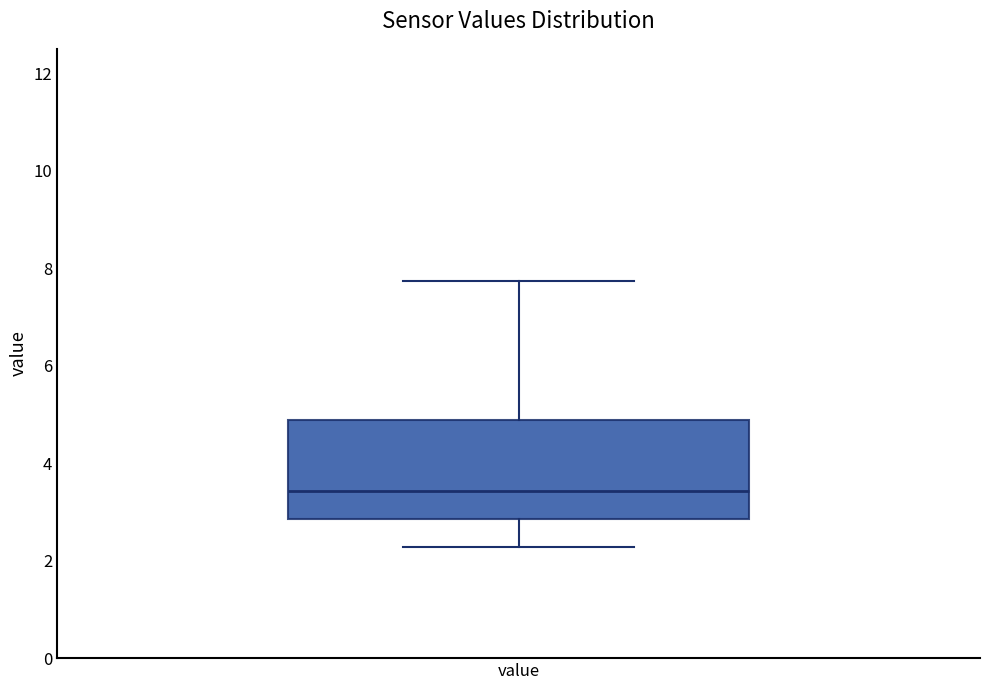

Where does the upper whisker of the box for value end on the y-axis? The values are not printed on the chart, so give them approximately, as read against the axis.

7.8